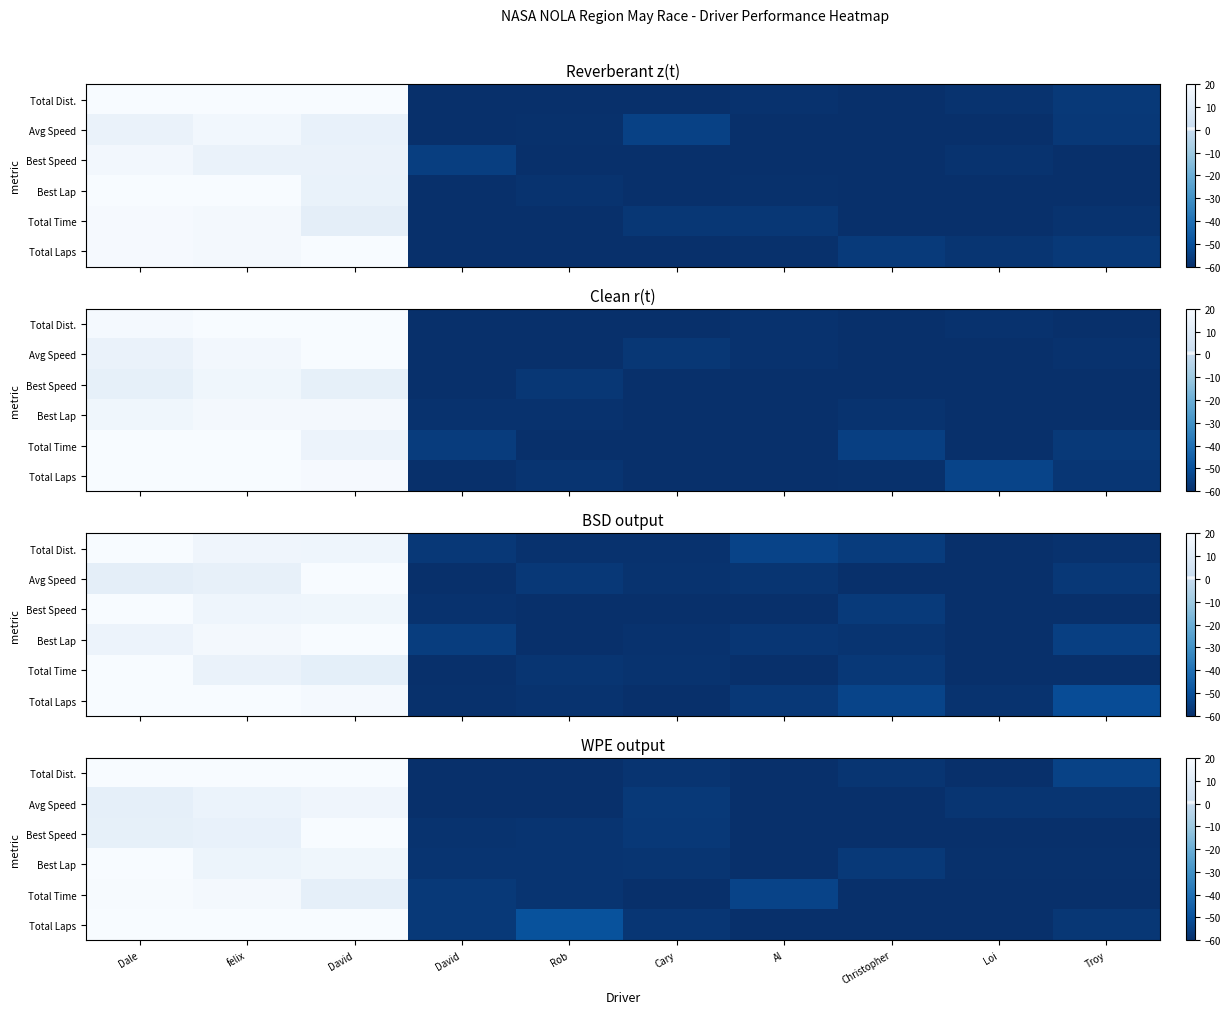

Which series has the largest range (max minus min)?

Total Laps